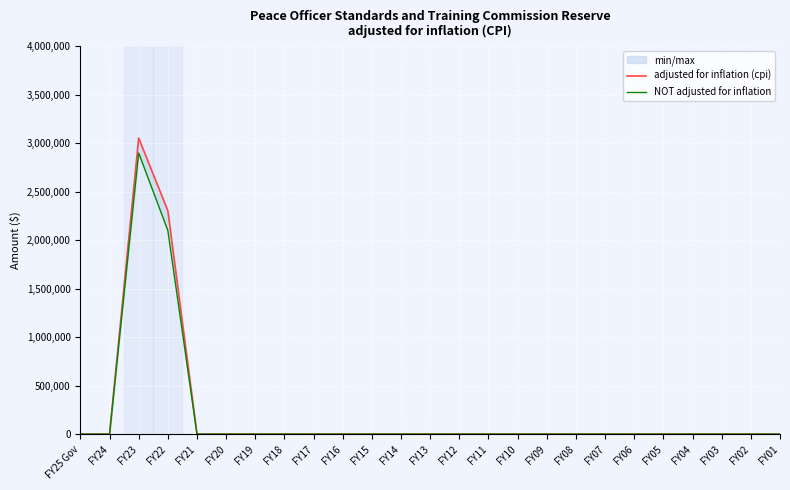

What is the maximum value shown in the chart?

3053650